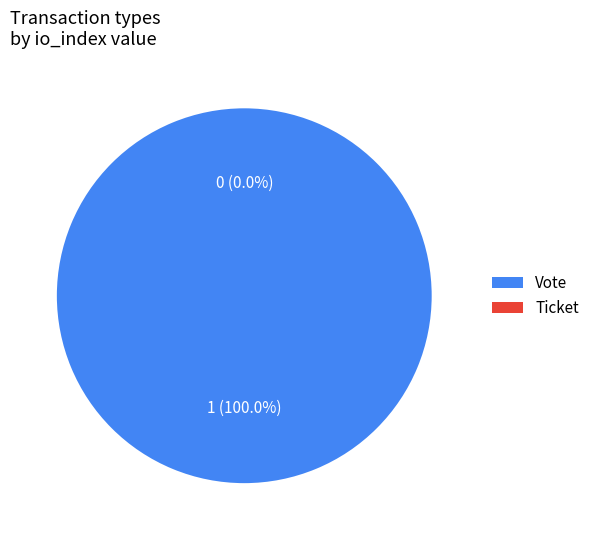

To the nearest percent, what is the difference between the largest and smallest slice percentages?

100%